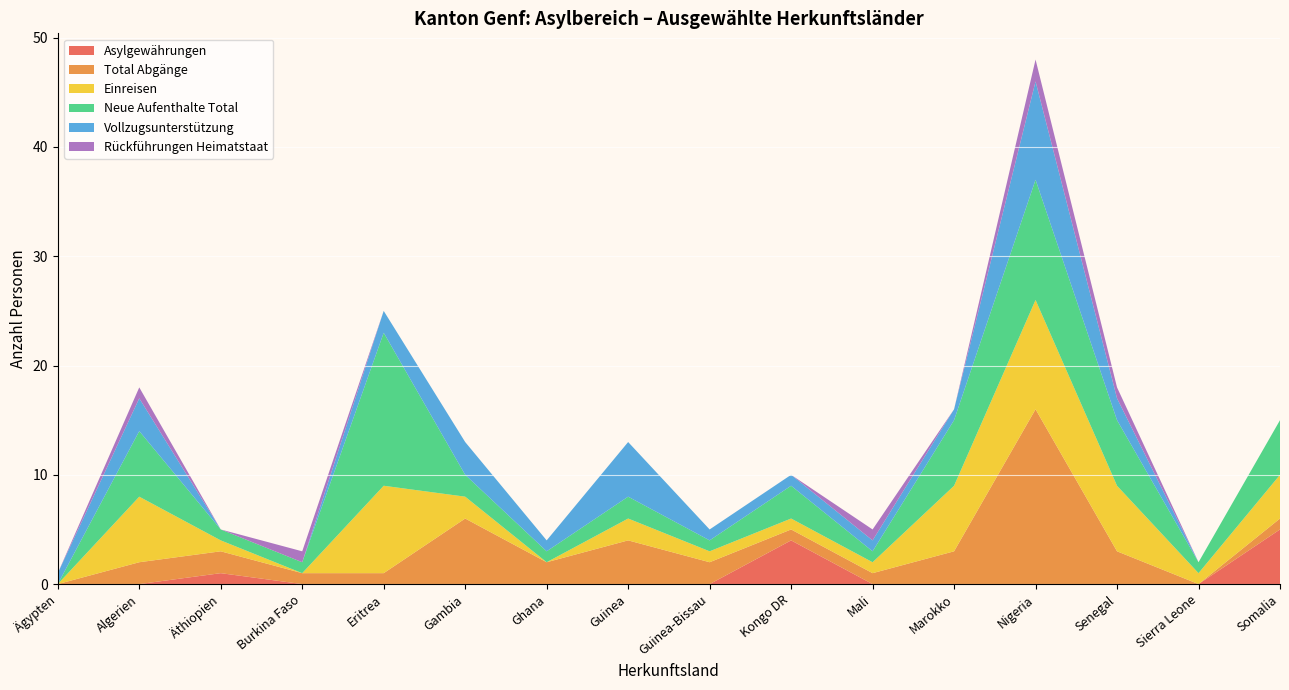

The Asylgewährungen series shows 0 at Algerien. True or false?

True